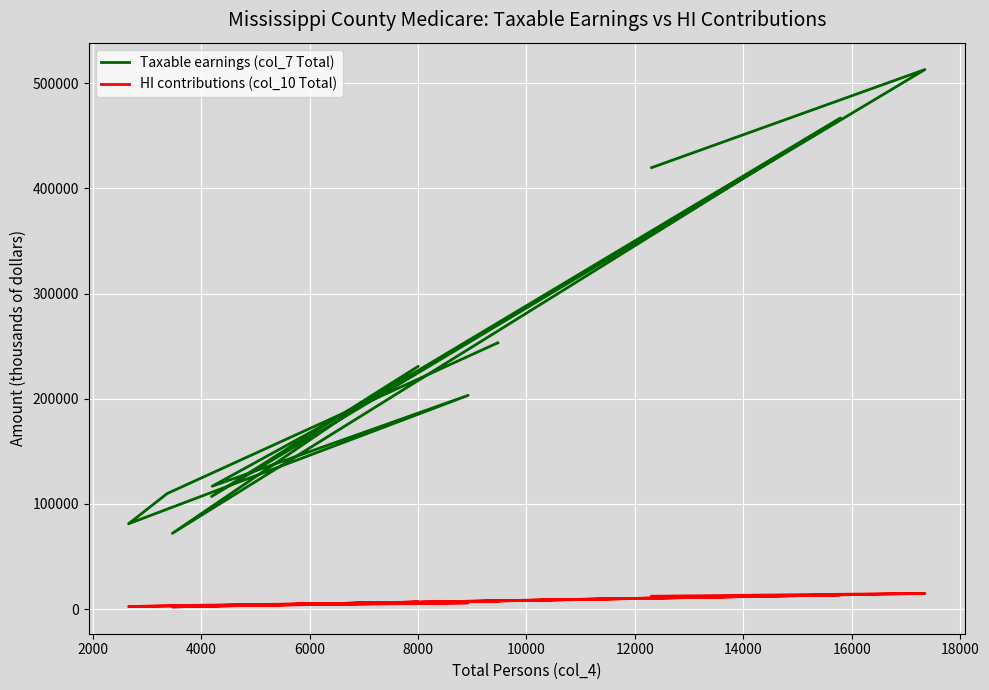

Is the value of Taxable earnings (col_7 Total) at 10000 greater than the value of HI contributions (col_10 Total) at 0?

Yes